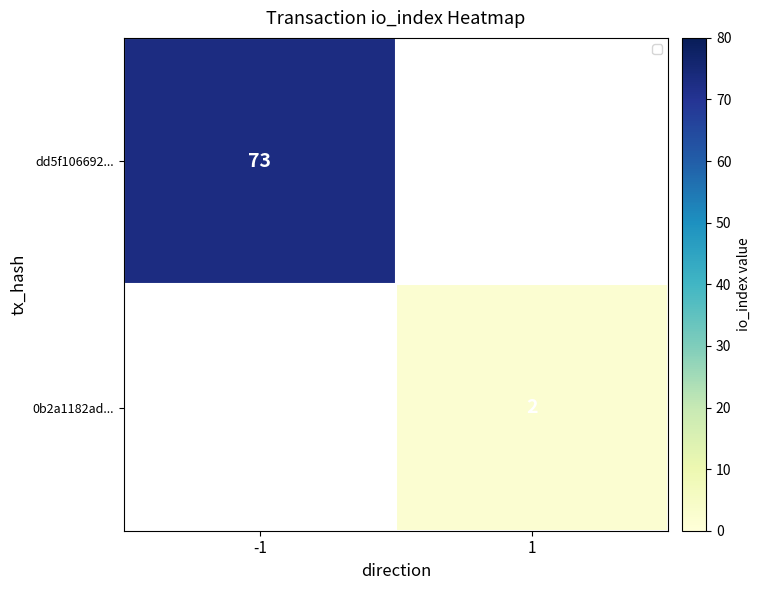

Is it true that dd5f106692... equals 50 at -1?

False